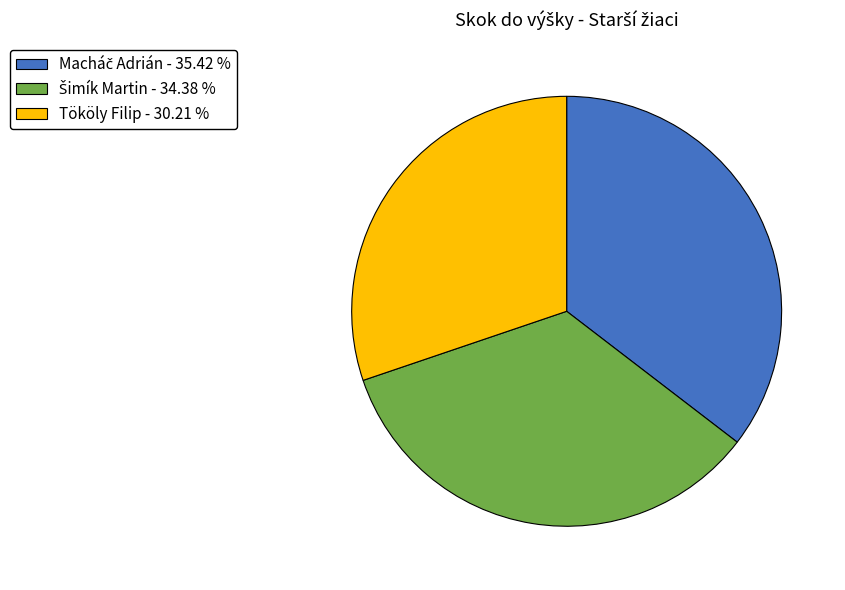

Is Tököly Filip - 30.21 % the majority of the pie?

No